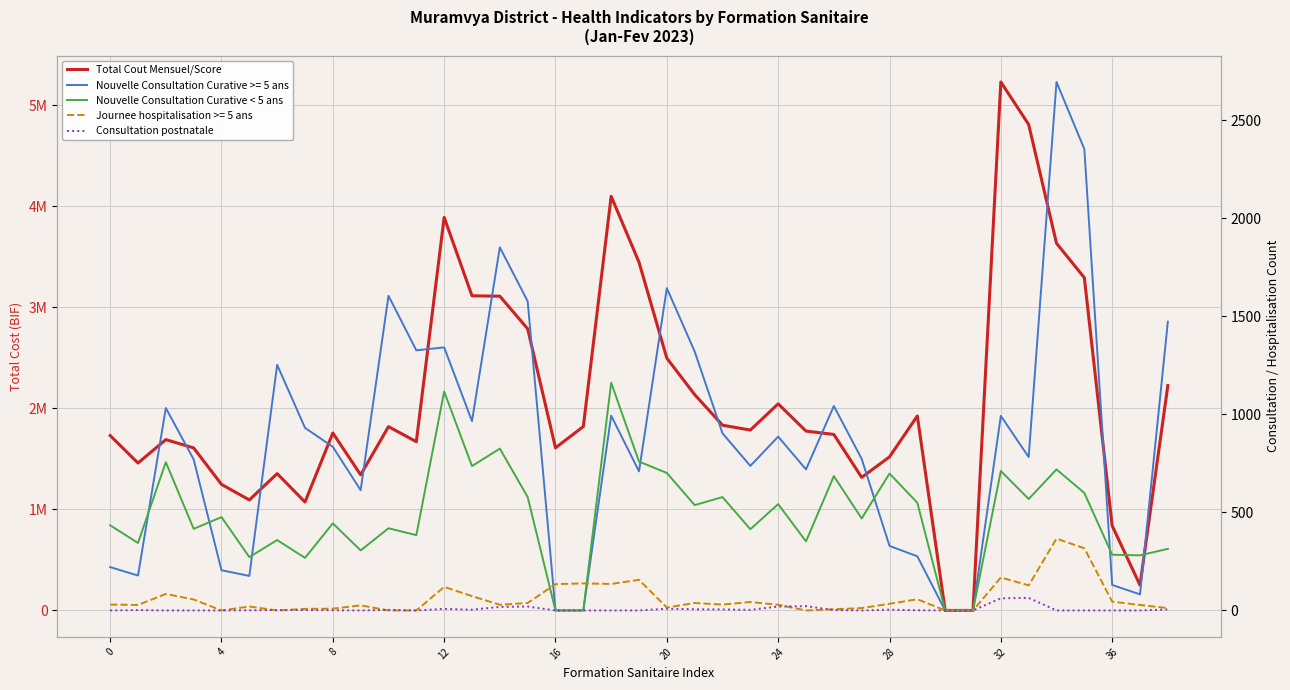

Which series has the widest spread of values?

Total Cout Mensuel/Score